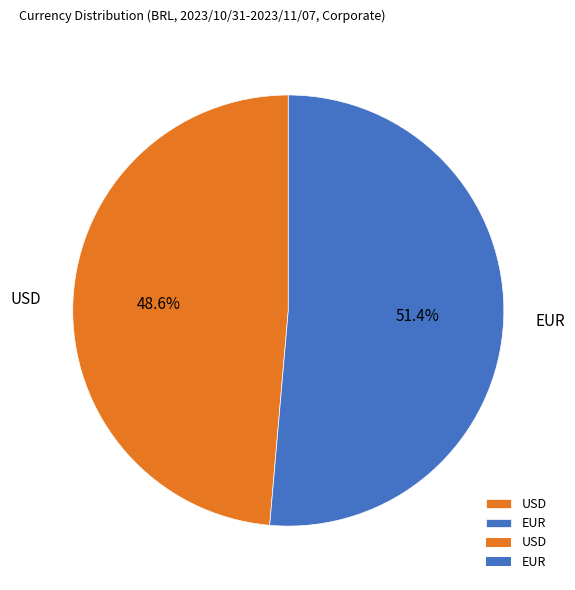

Rank the categories by value from highest to lowest.

EUR, USD